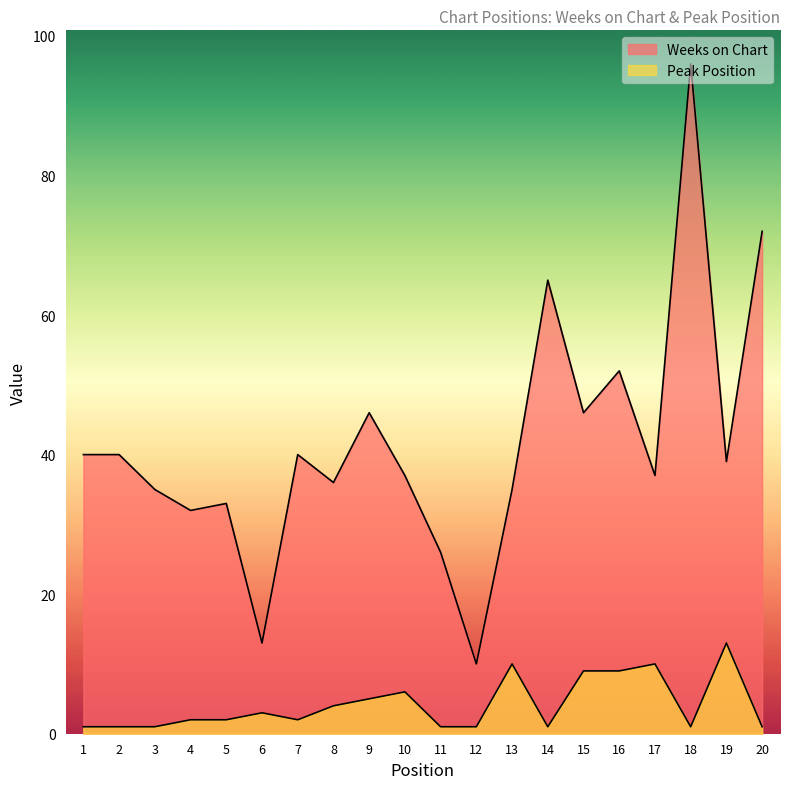

Reading left to right, list all the values displayed in this chart.

Weeks on Chart: 1=40	2=40	3=35	4=32	5=33	6=13	7=40	8=36	9=46	10=37	11=26	12=10	13=35	14=65	15=46	16=52	17=37	18=96	19=39	20=72
Peak Position: 1=1	2=1	3=1	4=2	5=2	6=3	7=2	8=4	9=5	10=6	11=1	12=1	13=10	14=1	15=9	16=9	17=10	18=1	19=13	20=1